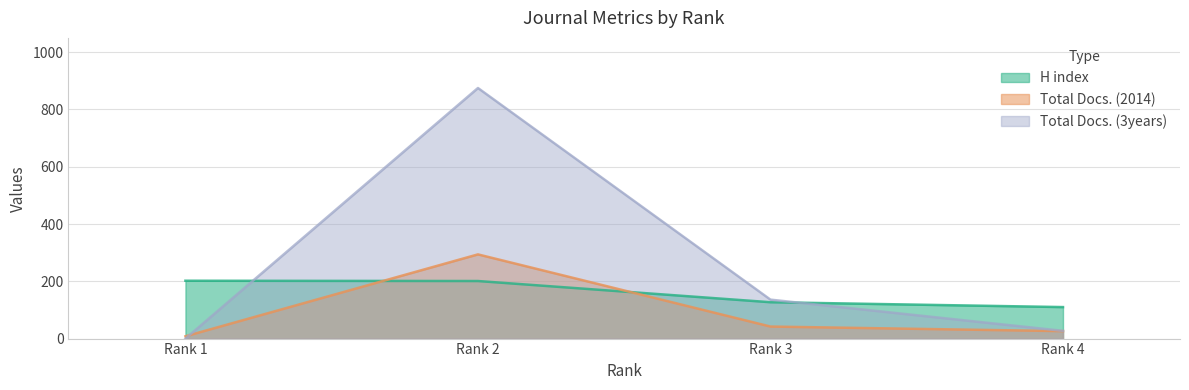

How many data points in Total Docs. (3years) are above 136?

1